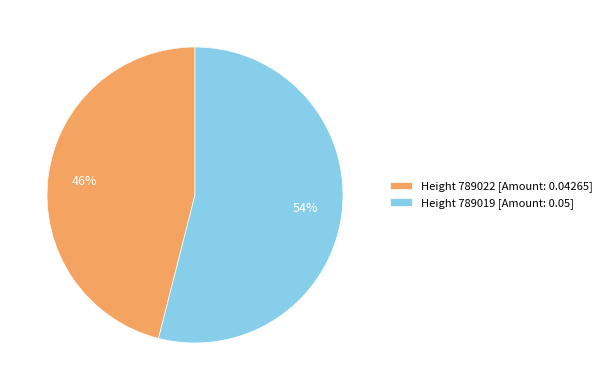

What percentage is the Height 789019 [Amount: 0.05] slice, to the nearest percent?

54%